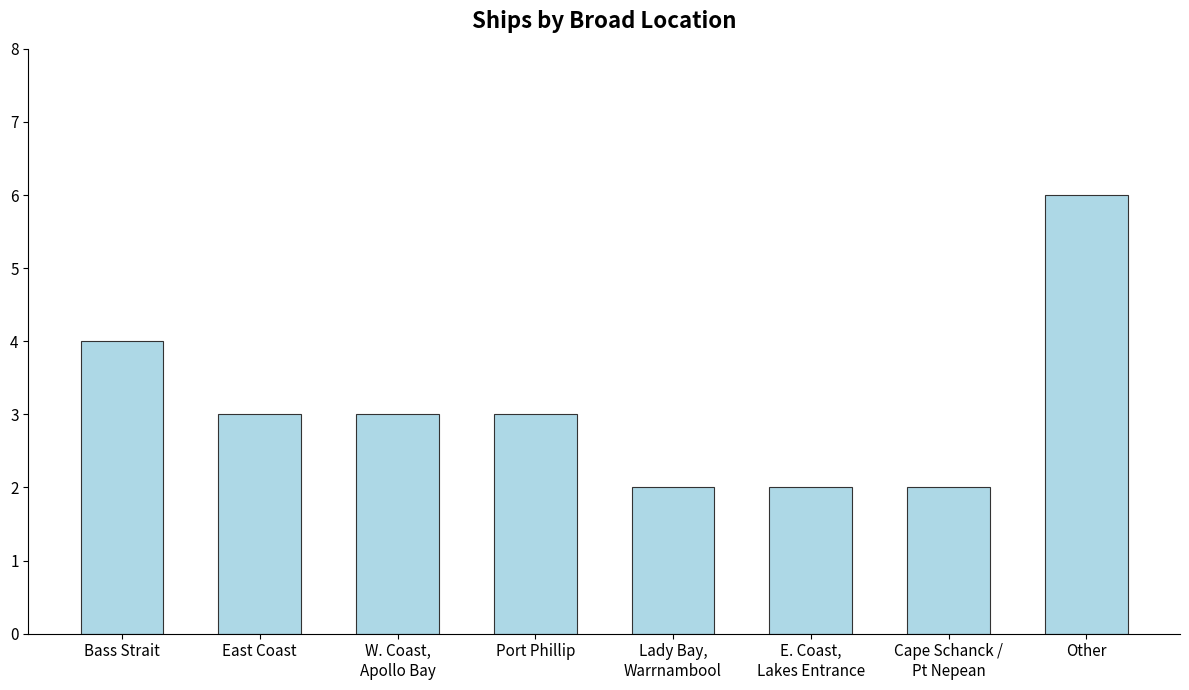

Reading right to left, extract all data points from this chart.

6	2	2	2	3	3	3	4